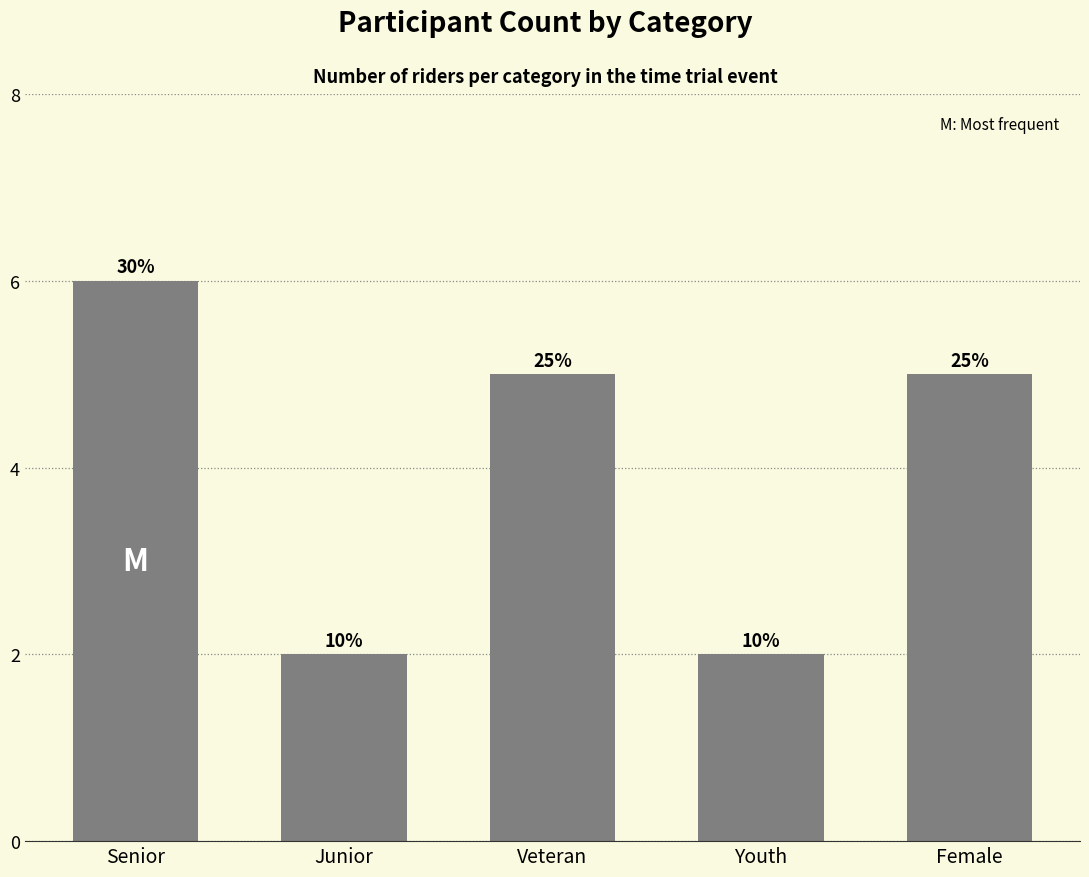

List the labels in order of value, largest first.

Senior, Veteran, Female, Junior, Youth